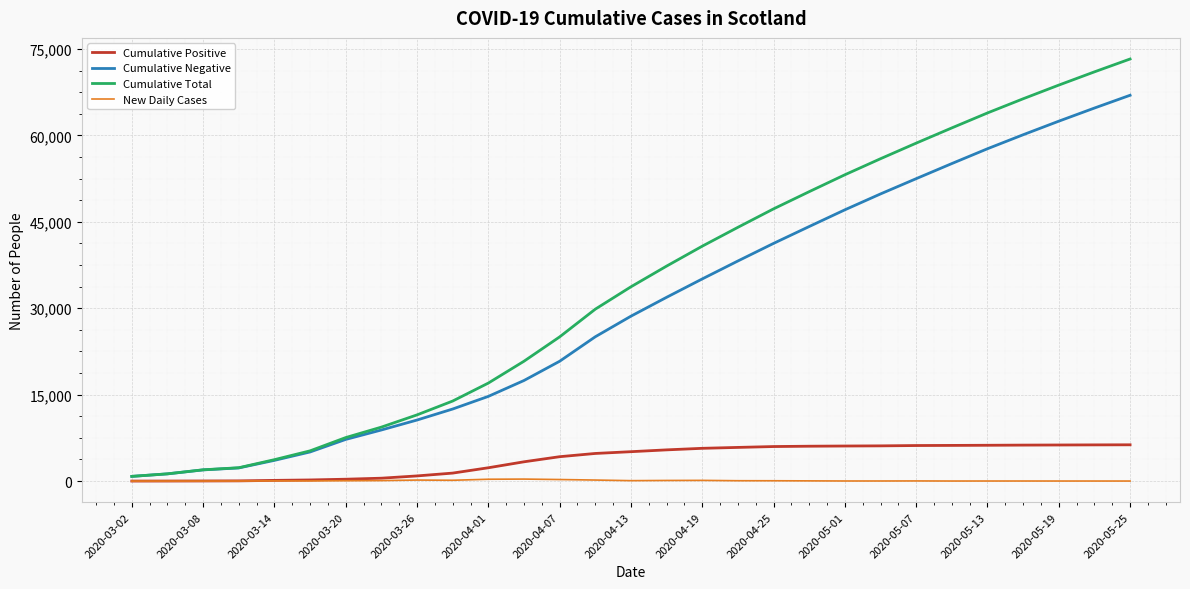

What is the maximum value shown in the chart?

73247